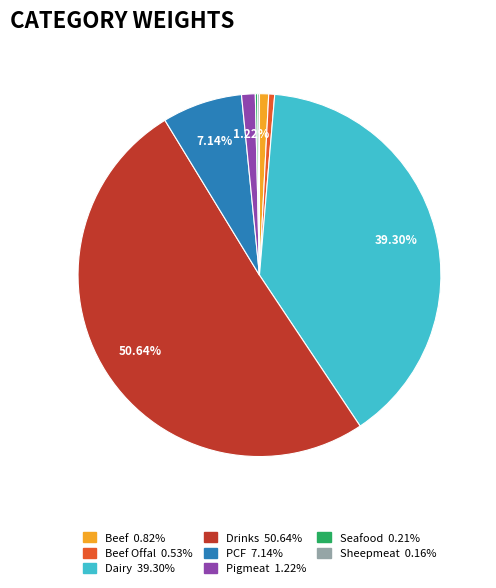

What is the majority slice?

Drinks